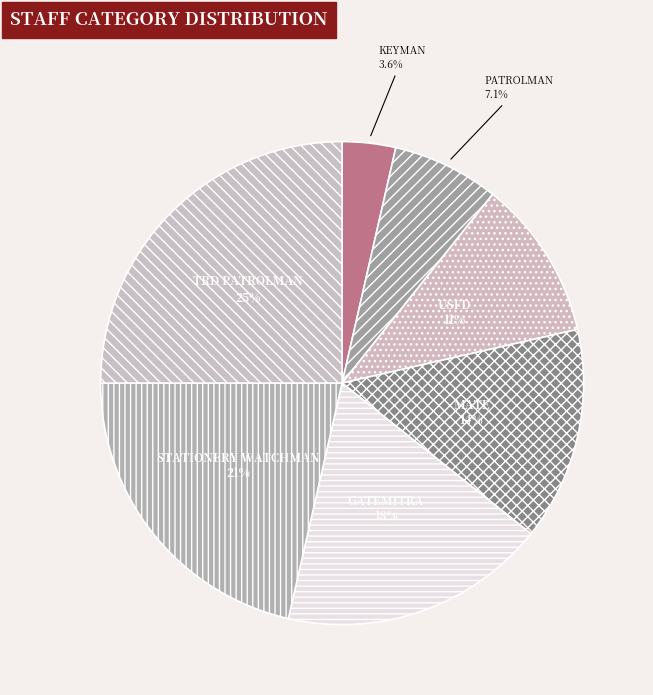

What percentage do MATE and PATROLMAN together represent?

21.4%